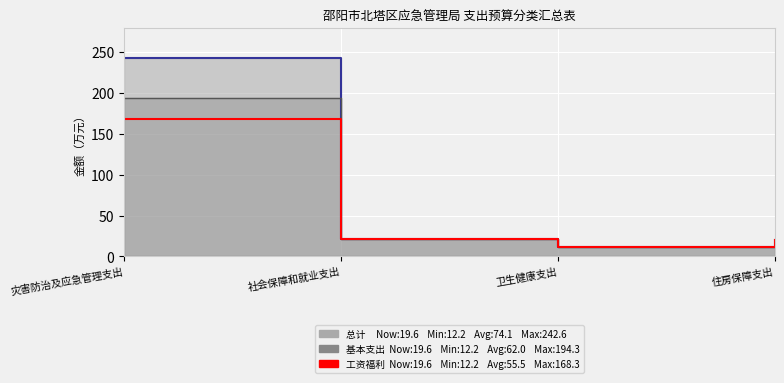

Reading right to left, extract all data points from this chart.

住房保障支出=19.6	卫生健康支出=12.2	社会保障和就业支出=21.9	灾害防治及应急管理支出=168.3